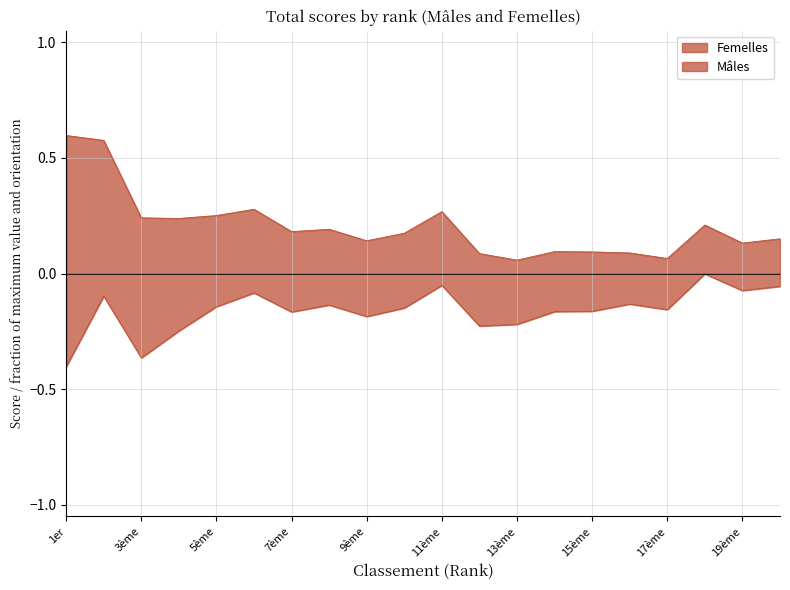

The value of Femelles at 6ème is 0.3. True or false?

True